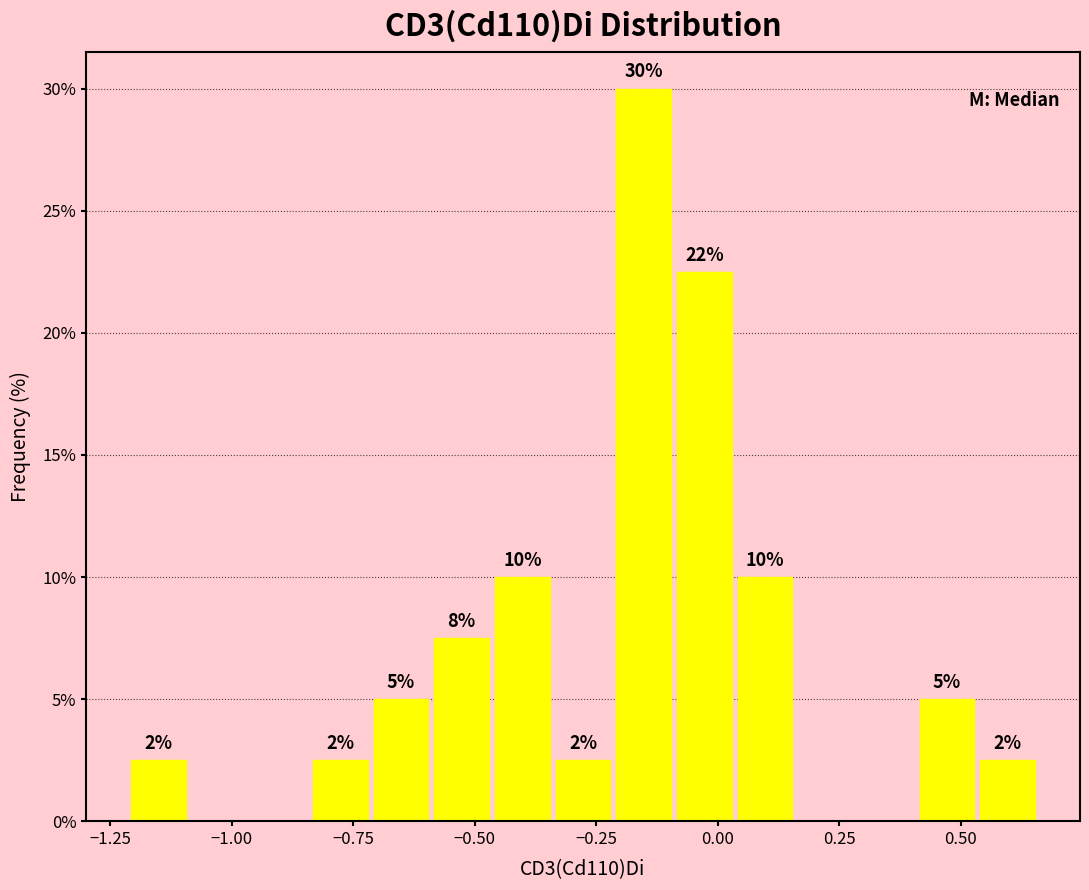

Read against the x-axis, roughly where is the centre of the tallest bar?

-0.15